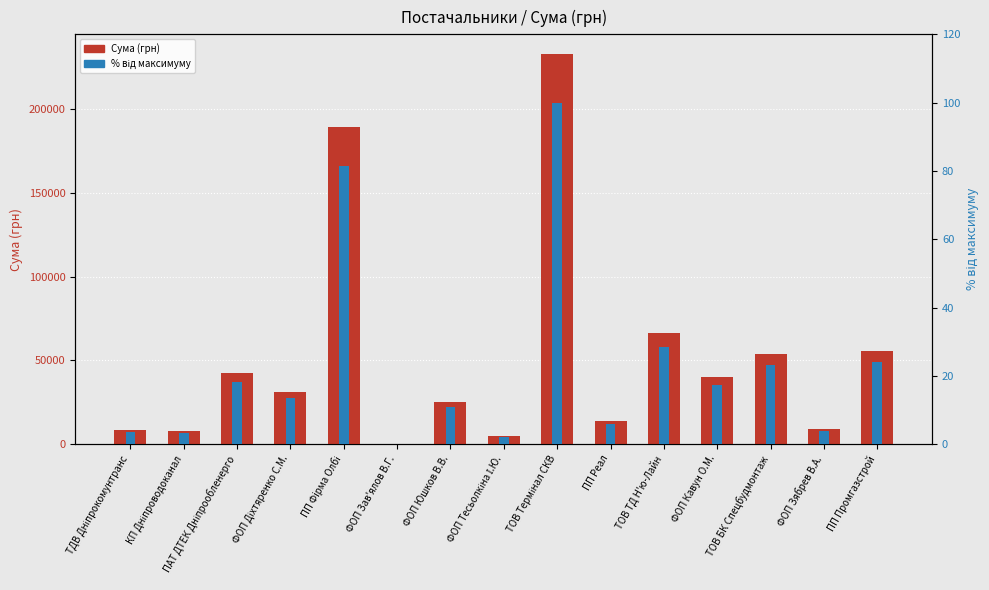

How many values in the % від максимуму series exceed 13?

8